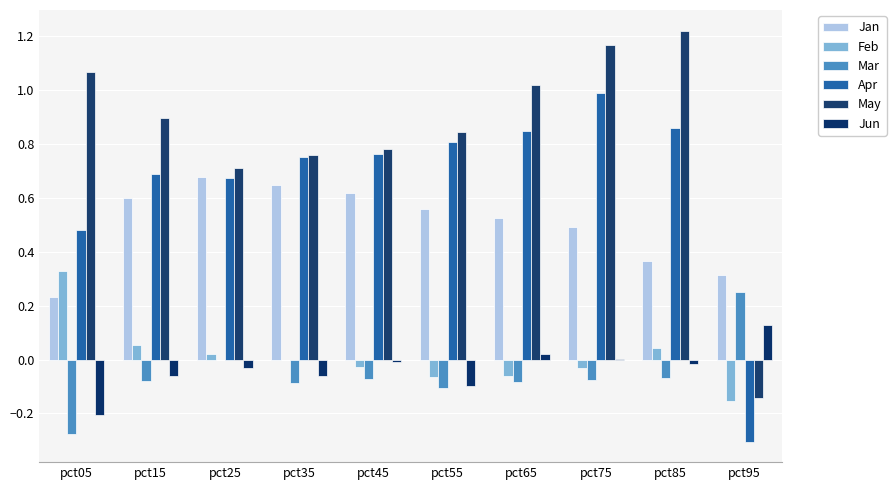

How many groups of bars are there?

10